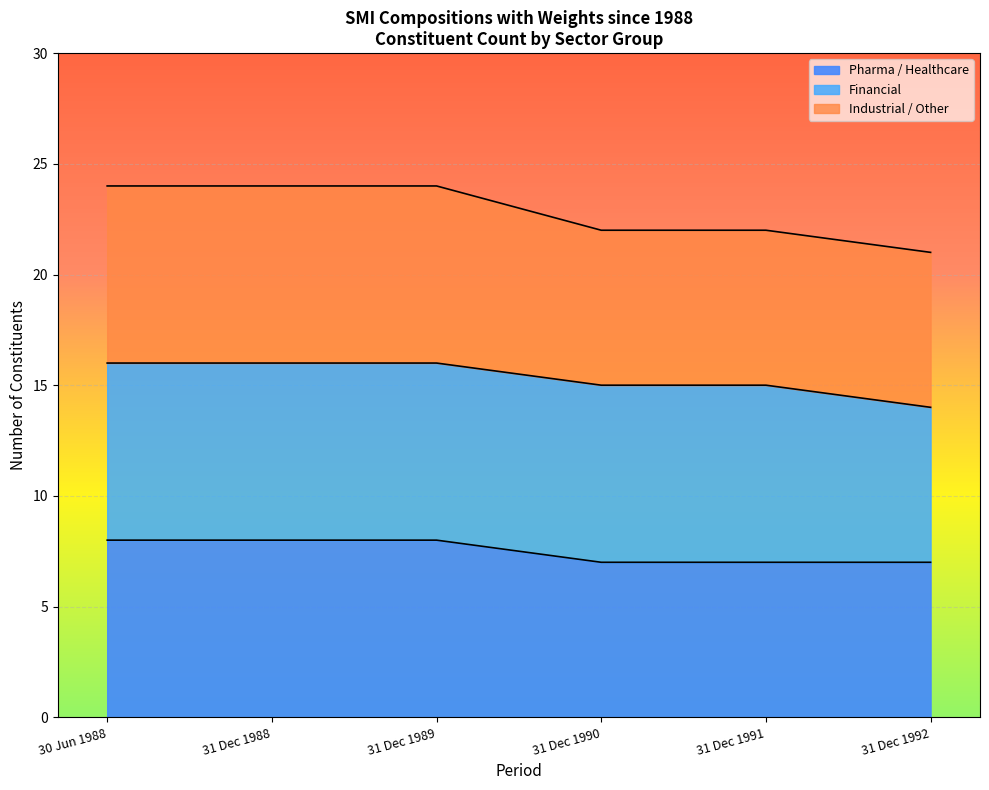

At which label does Dec 1991 first exceed 13?

1